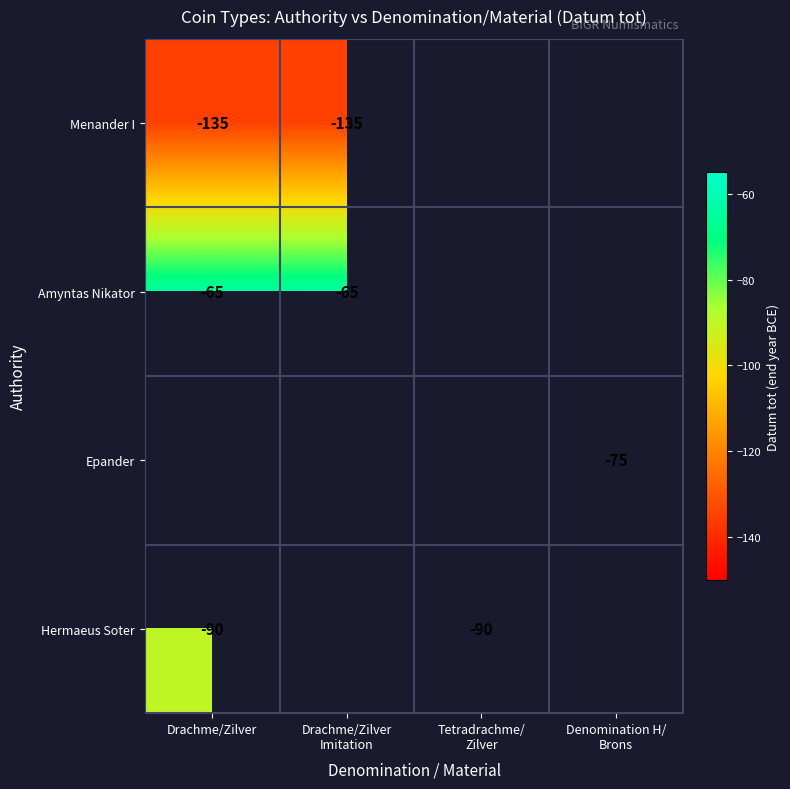

The value of Hermaeus Soter at Drachme/Zilver is -90.0. True or false?

True